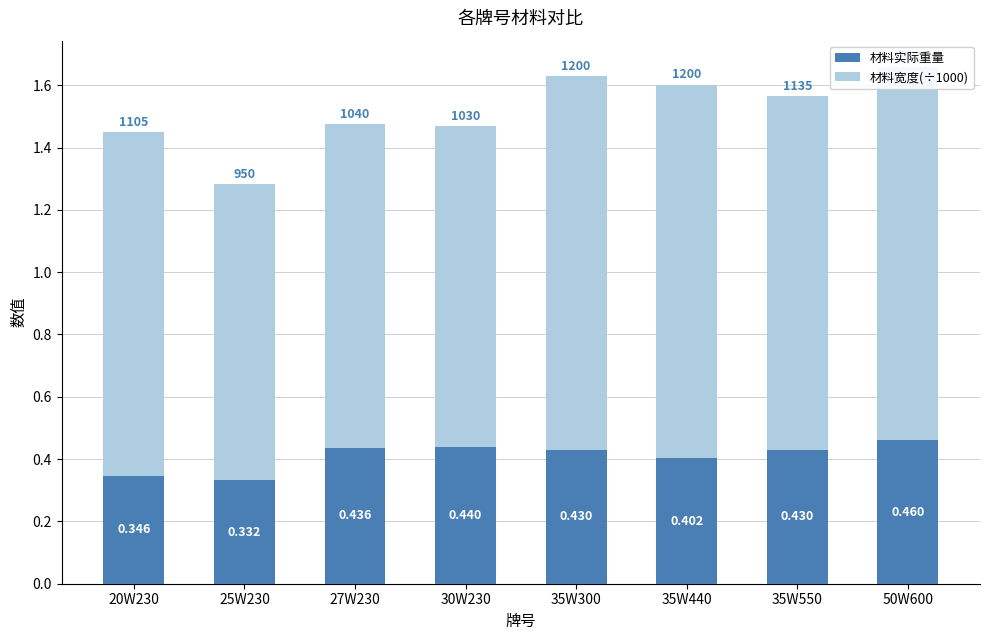

What is the sum of the 材料宽度(÷1000) values at 35W300 and 50W600?

2.4